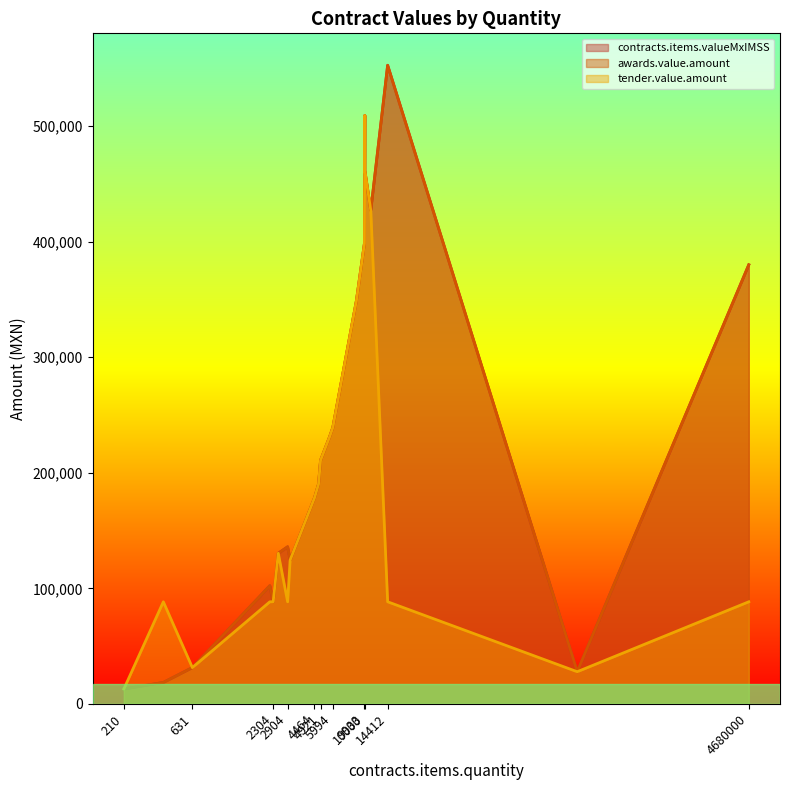

Count the number of categories in the chart.

21